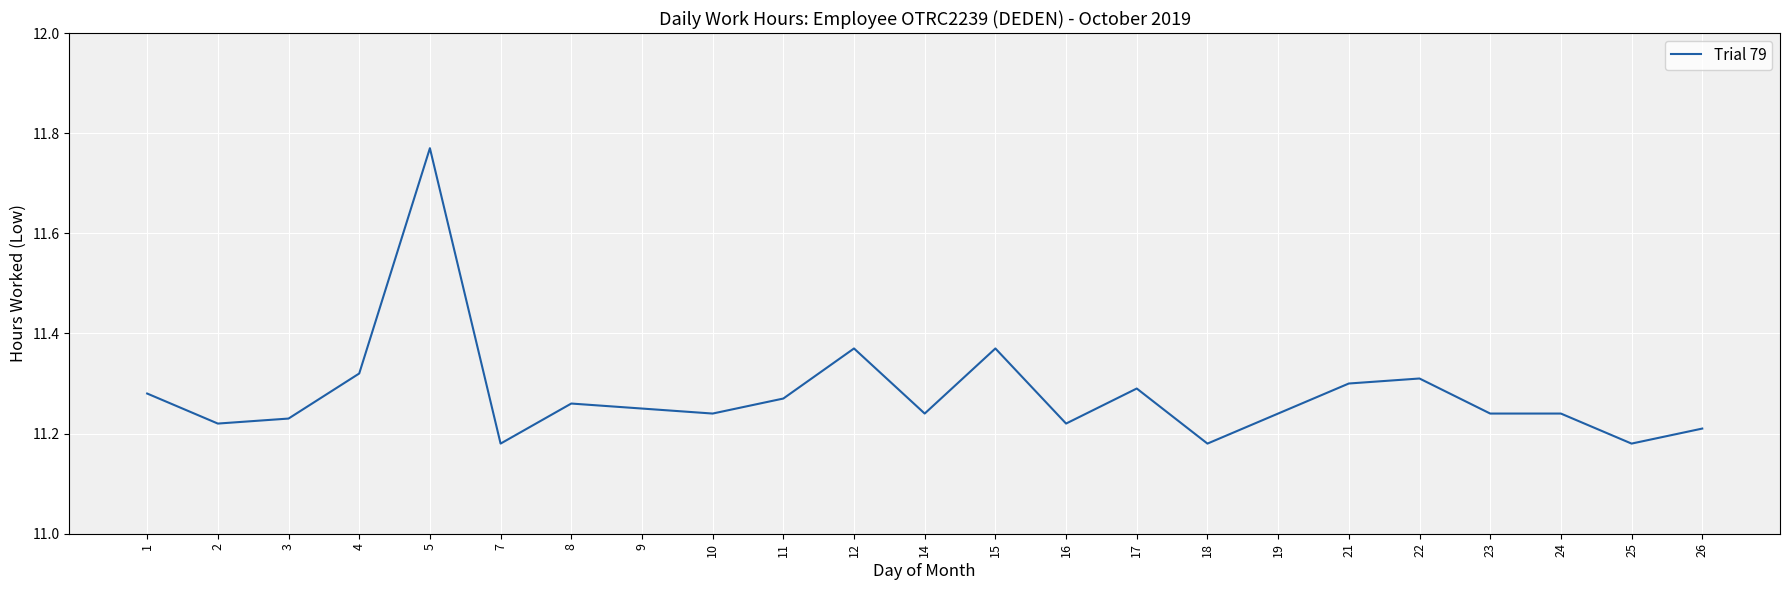

Count the number of data series in this chart.

1